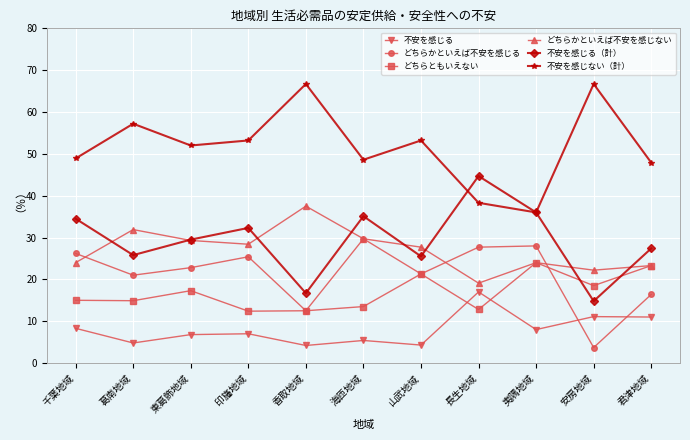

True or false: 不安を感じる has a value of 6.8 at 東葛飾地域.

True